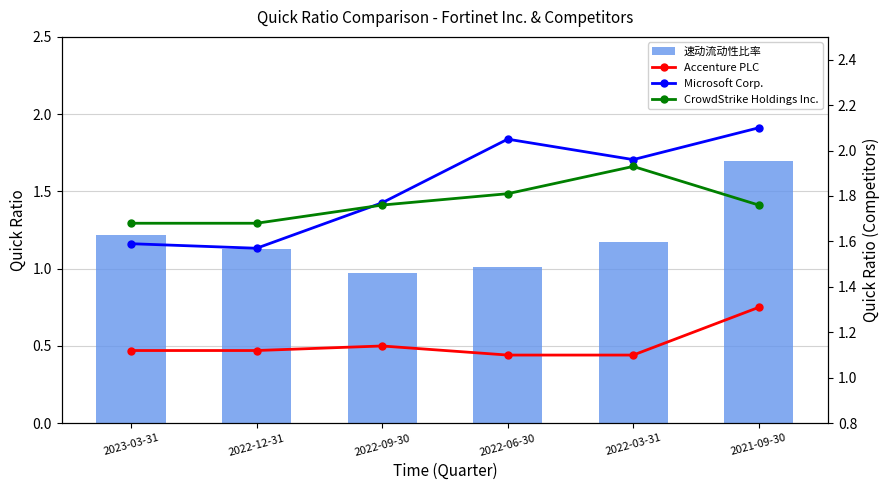

List the series in order of their peak value, lowest first.

Accenture PLC, 速动流动性比率, CrowdStrike Holdings Inc., Microsoft Corp.